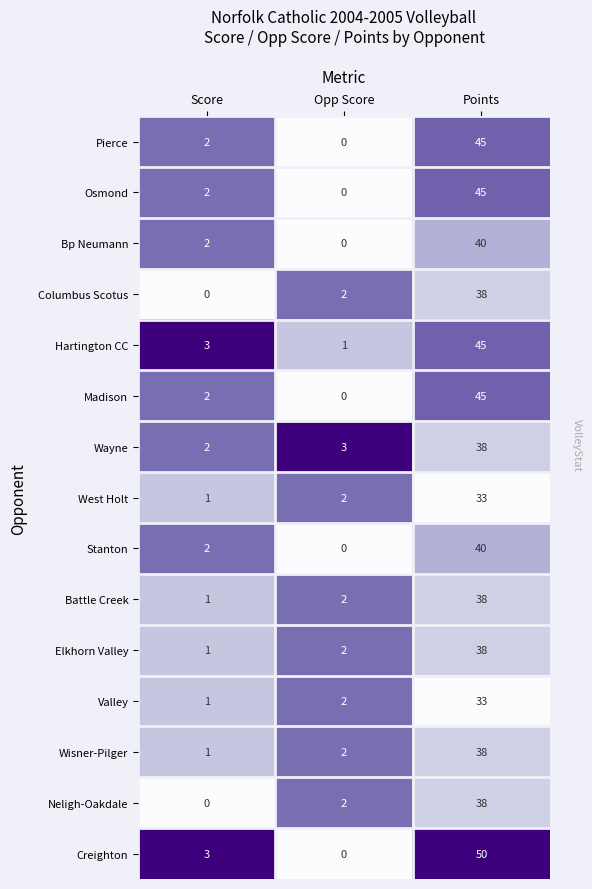

Which series has the largest total across all categories?

Creighton